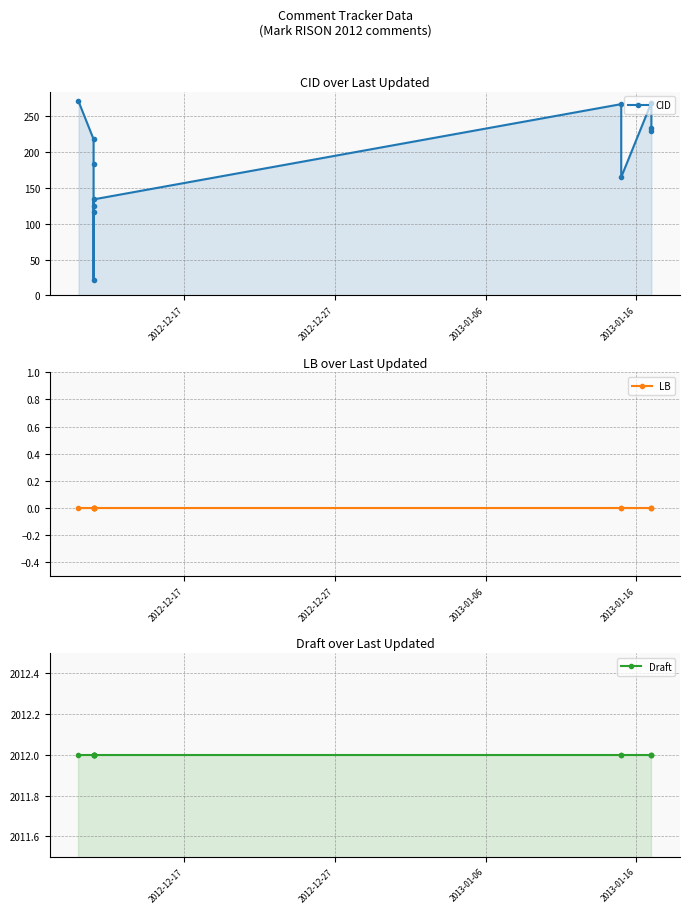

The value of Draft at 2013-01-06 is 2012. True or false?

True